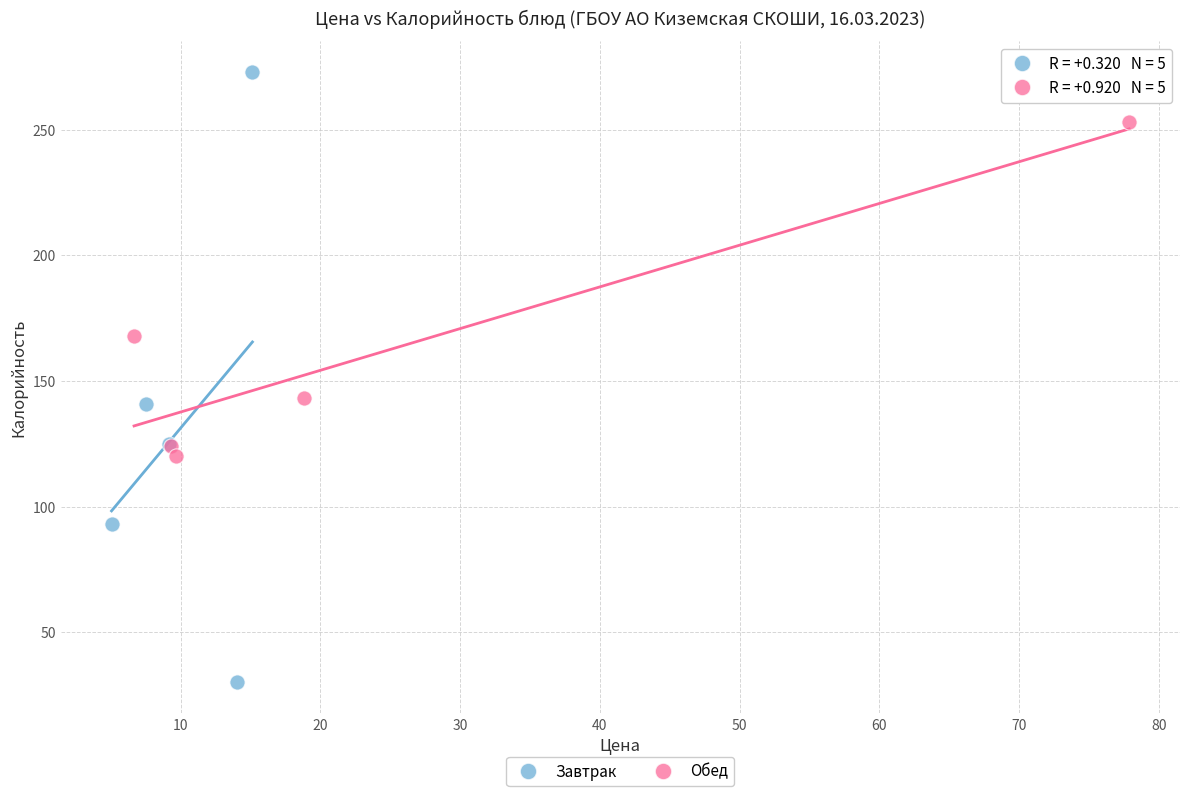

Which series has the widest spread of Y values?

Завтрак